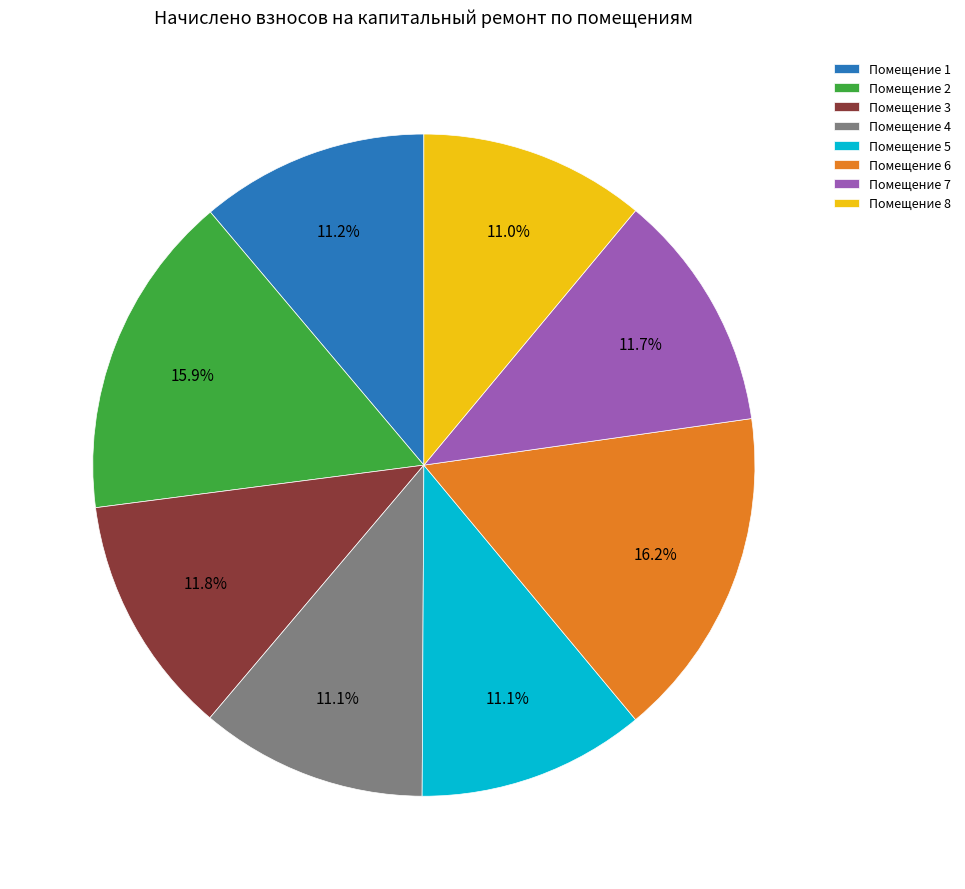

Does any single category account for the majority?

No